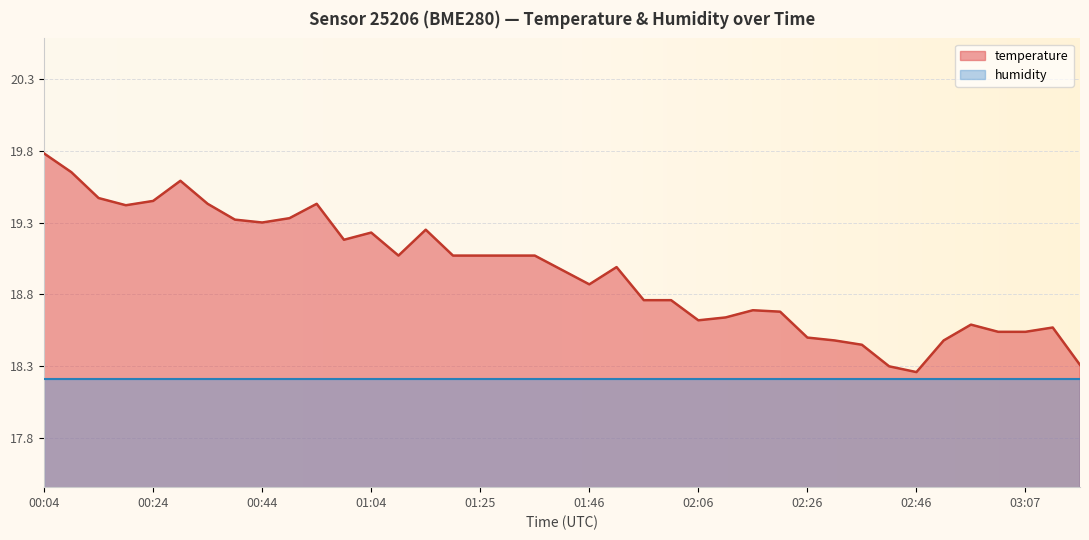

What is the average value?

19.0